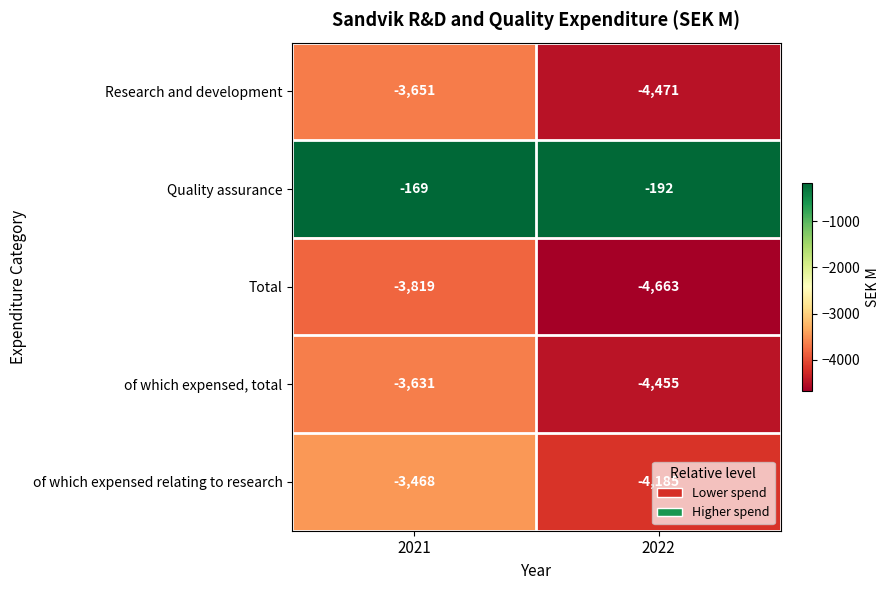

What is the spread (max minus min) of values at 2022?

4471